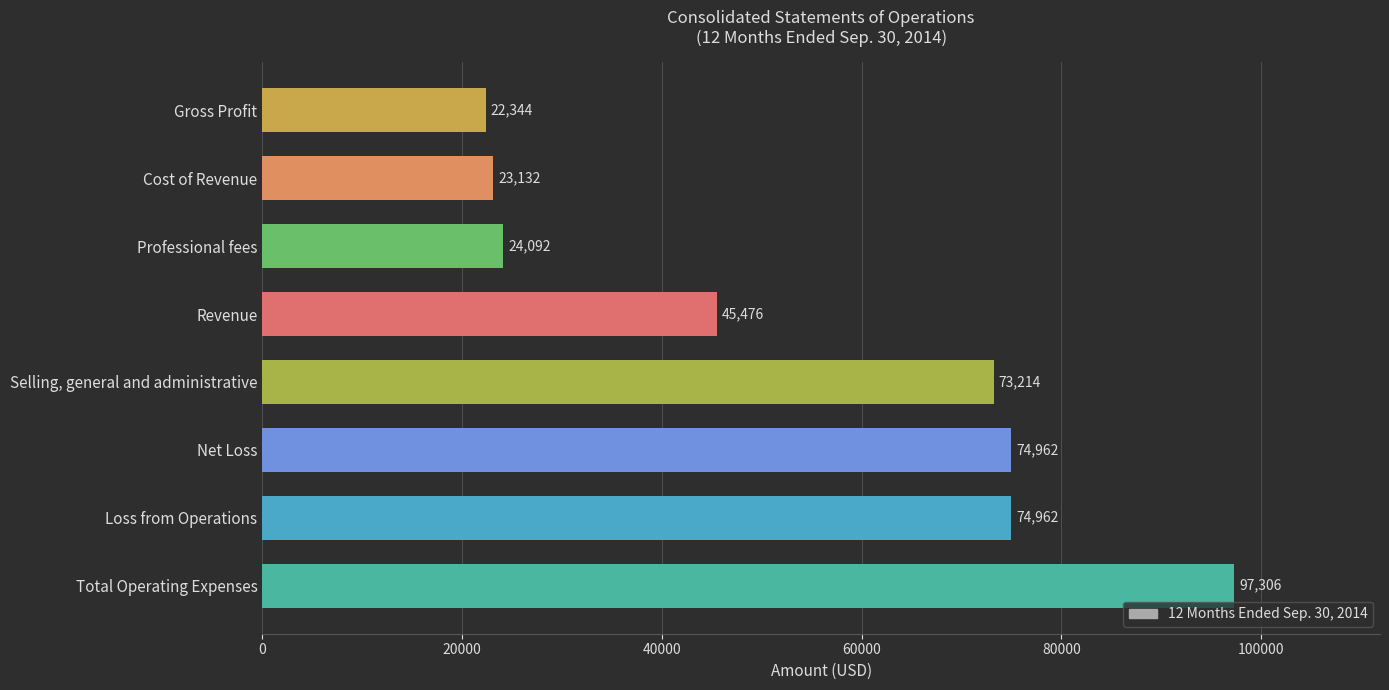

What is the average value?

54436